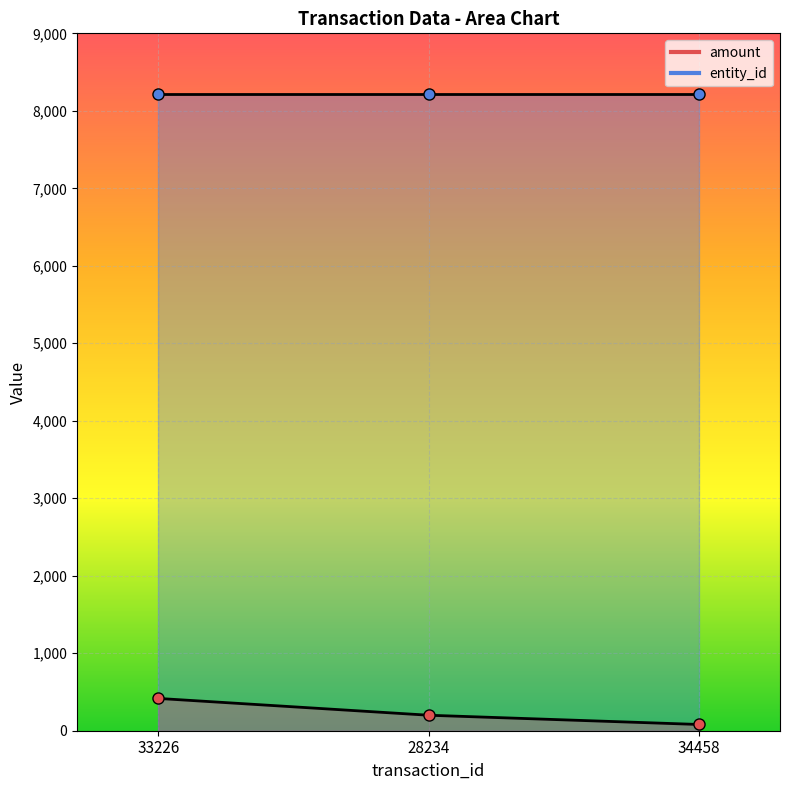

What is the sum of the values at 33226 and 28234?

616.9